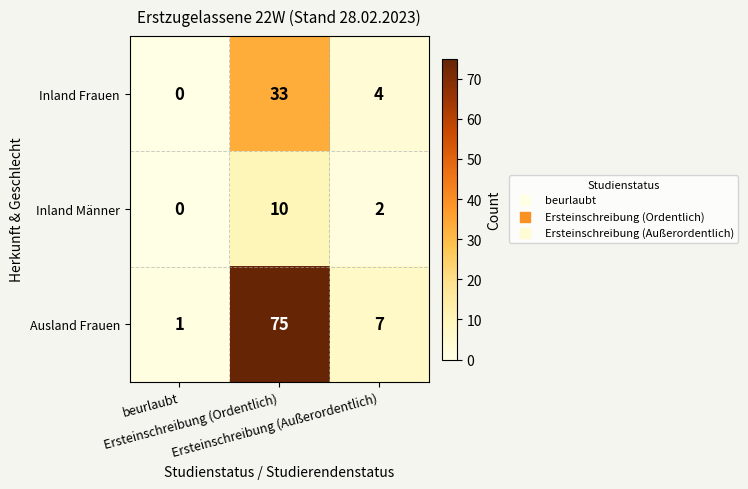

What is the total value across all series at Ersteinschreibung (Ordentlich)?

118